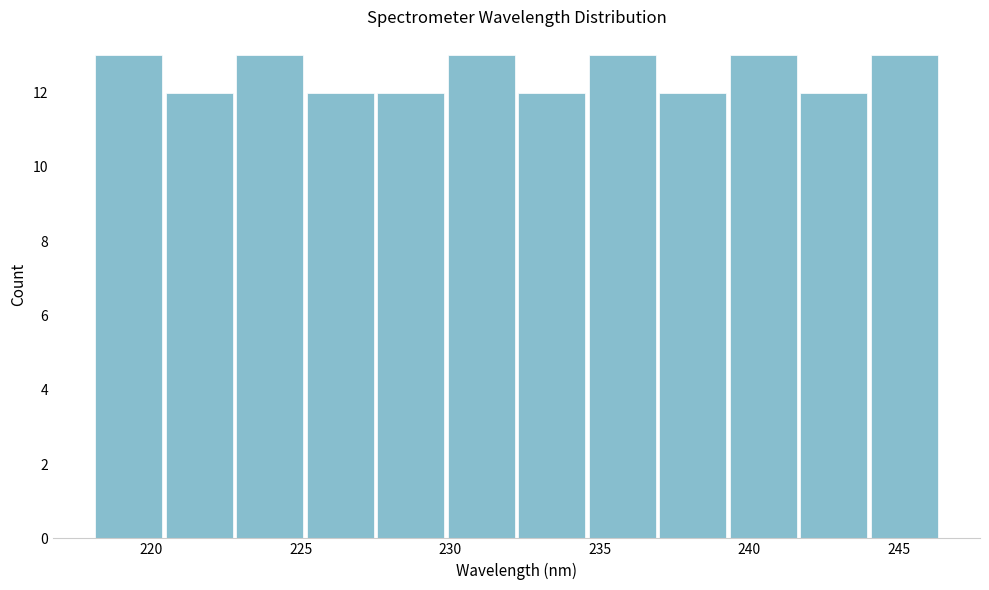

Reading left to right, transcribe this chart: for each bar, give the range it covers on the x-axis and its height. Neither the bar edges nor the heights are printed on the chart, so give them approximately, as read against the axes.

218.0 to 220.5: 13
220.5 to 223.0: 12
223.0 to 225.0: 13
225.0 to 227.5: 12
227.5 to 230.0: 12
230.0 to 232.0: 13
232.0 to 234.5: 12
234.5 to 237.0: 13
237.0 to 239.5: 12
239.5 to 241.5: 13
241.5 to 244.0: 12
244.0 to 246.5: 13